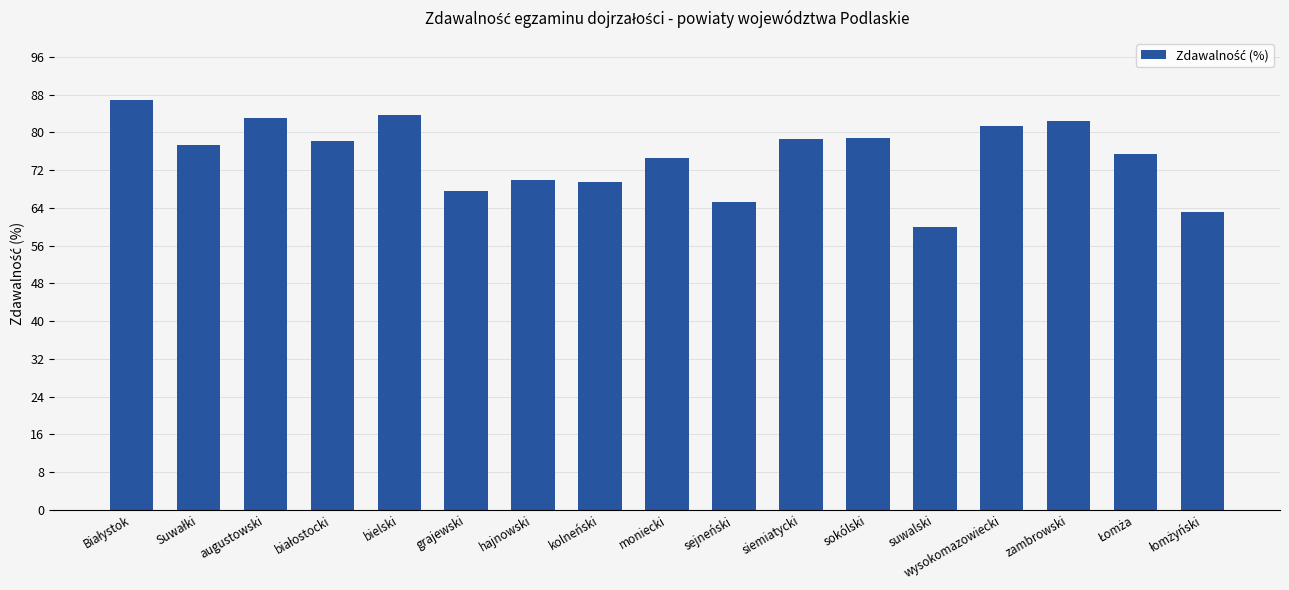

Read the value at zambrowski.

82.5